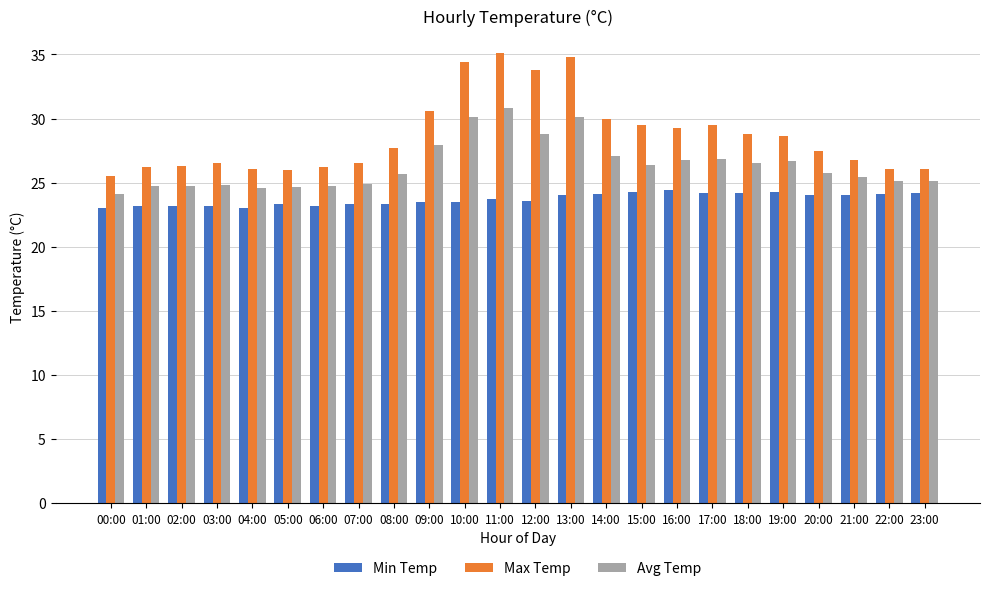

Is it true that Avg Temp equals 6.9 at 09:00?

False